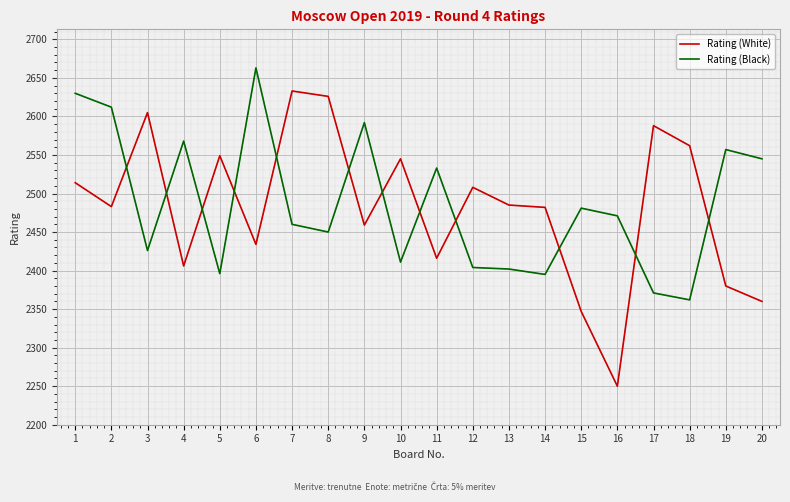

Does the chart display data point markers on the line(s)?

No